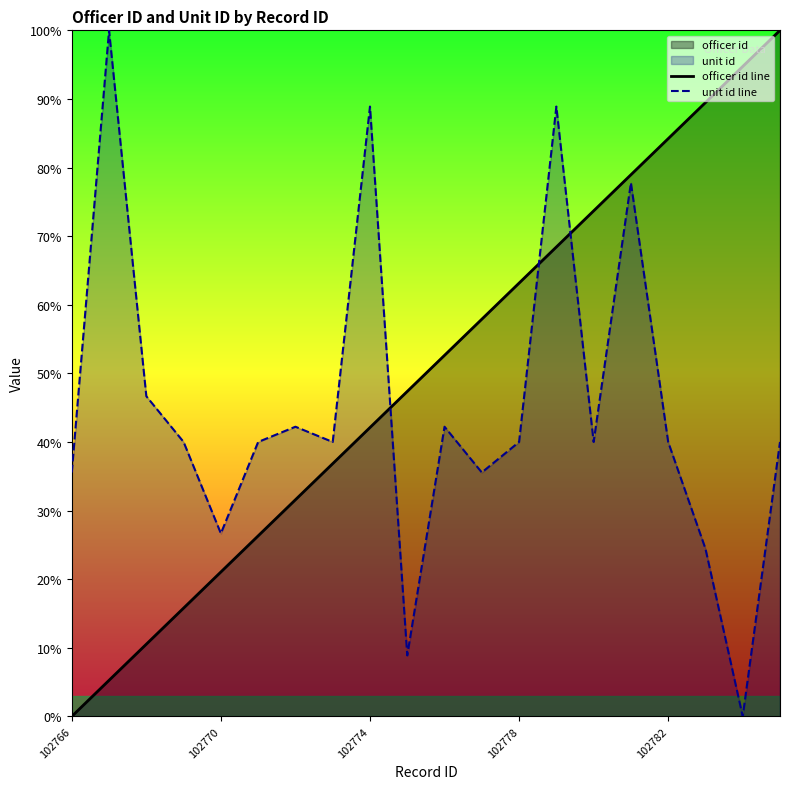

Which series has the largest total across all categories?

officer id line